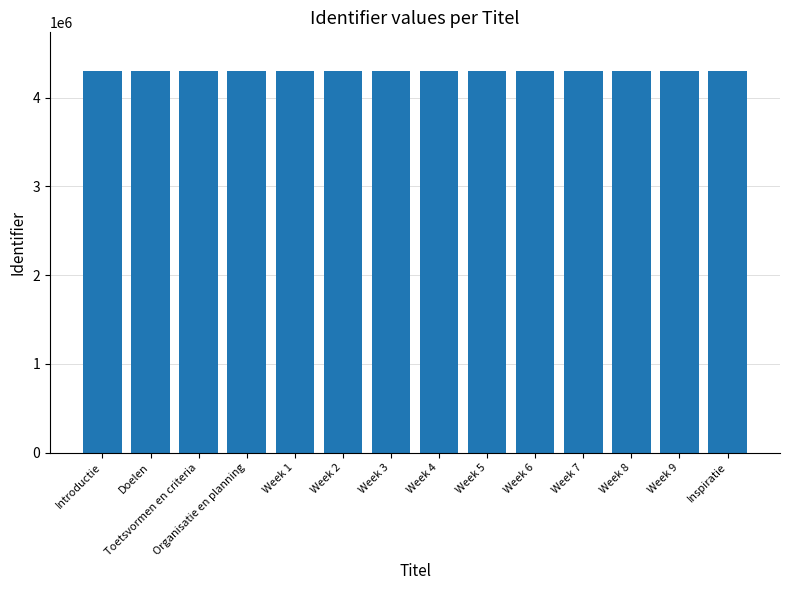

Count the number of categories in the chart.

14